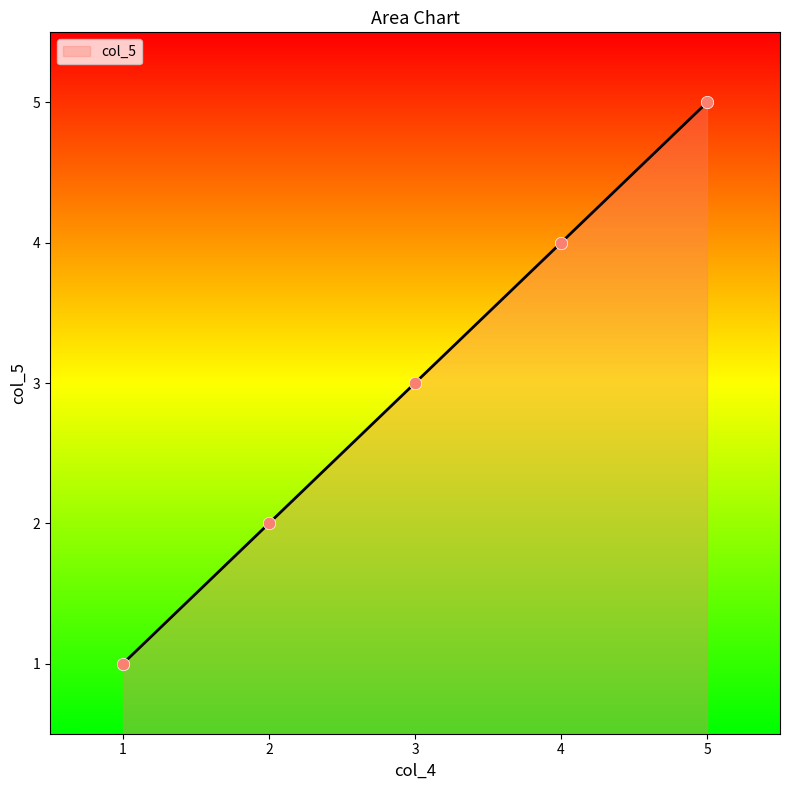

What is the change in value from 3 to 4?

+1